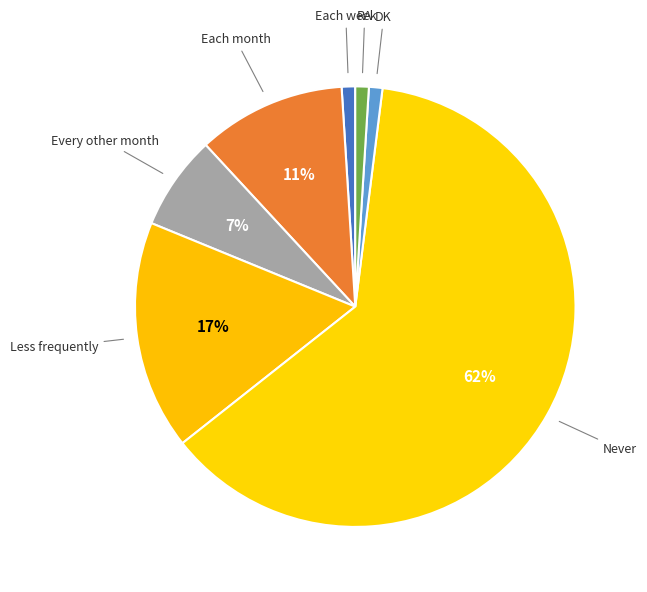

To the nearest percent, what portion does DK represent?

1%